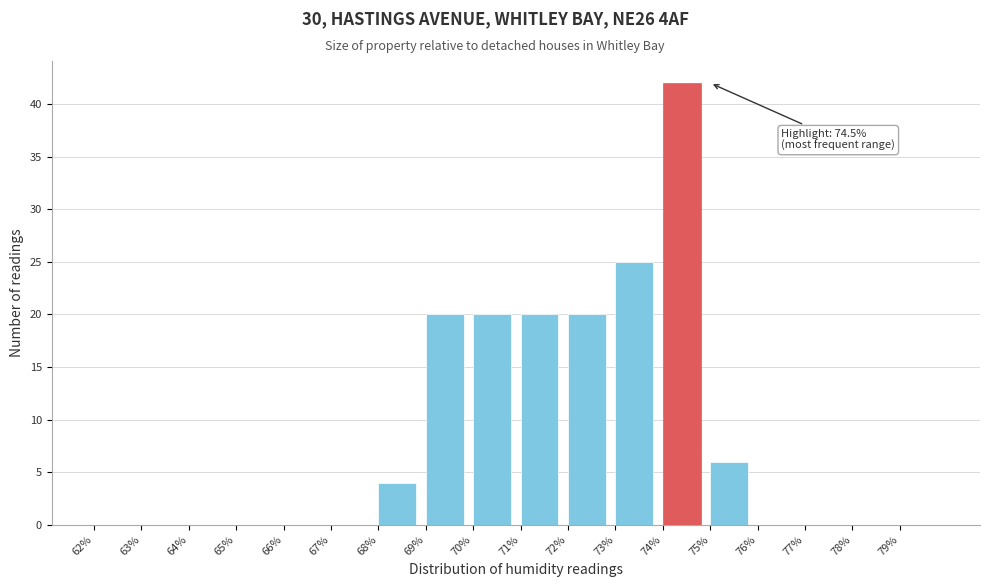

Which range on the x-axis has the tallest bar?

74 to 75